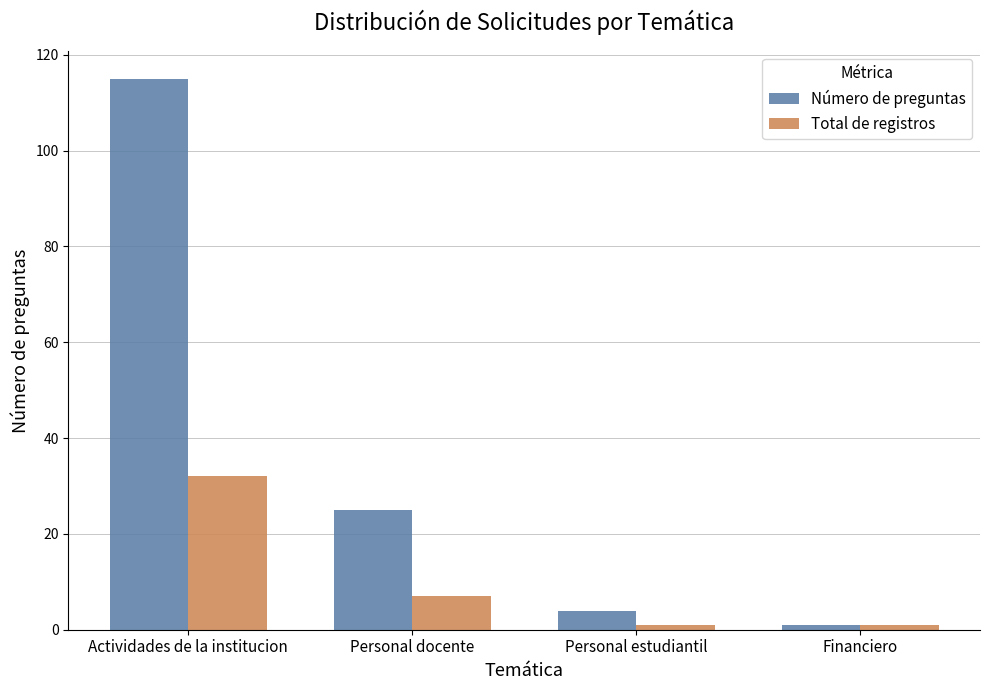

What is the difference between the Número de preguntas values at Personal estudiantil and Financiero?

3